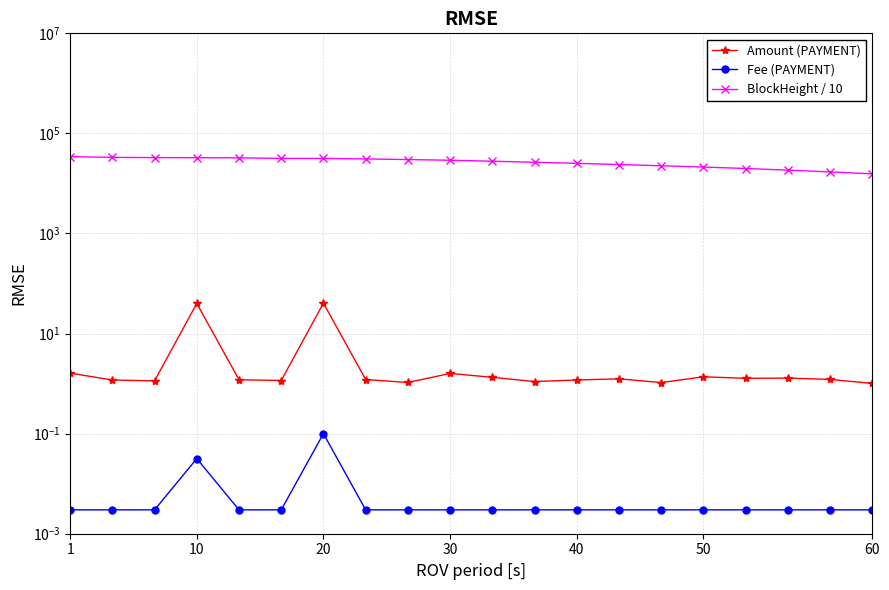

Is the value of Fee (PAYMENT) at 40 greater than the value of Amount (PAYMENT) at 30?

No